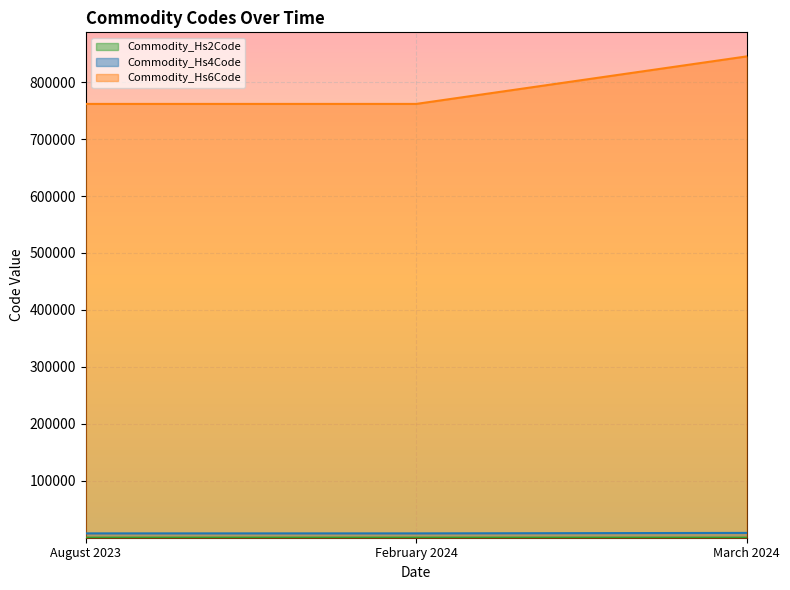

What is the maximum value shown in the chart?

845130